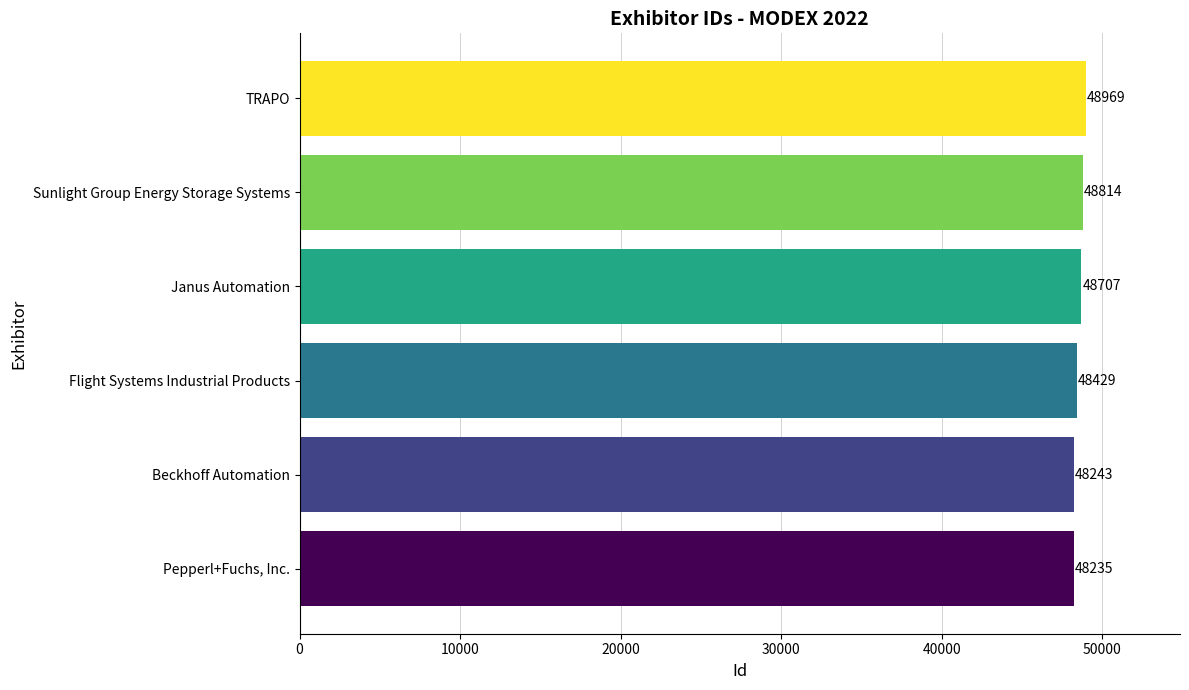

Rank the categories by value from lowest to highest.

Pepperl+Fuchs, Inc., Beckhoff Automation, Flight Systems Industrial Products, Janus Automation, Sunlight Group Energy Storage Systems, TRAPO